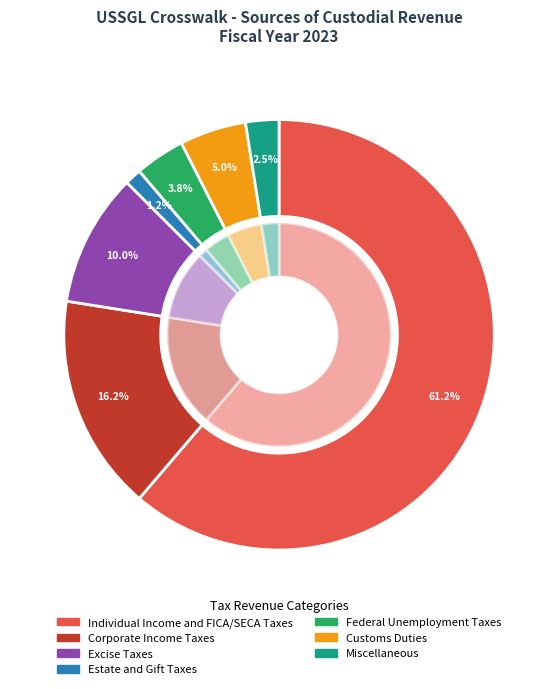

To the nearest percent, what portion does Corporate Income Taxes represent?

16%